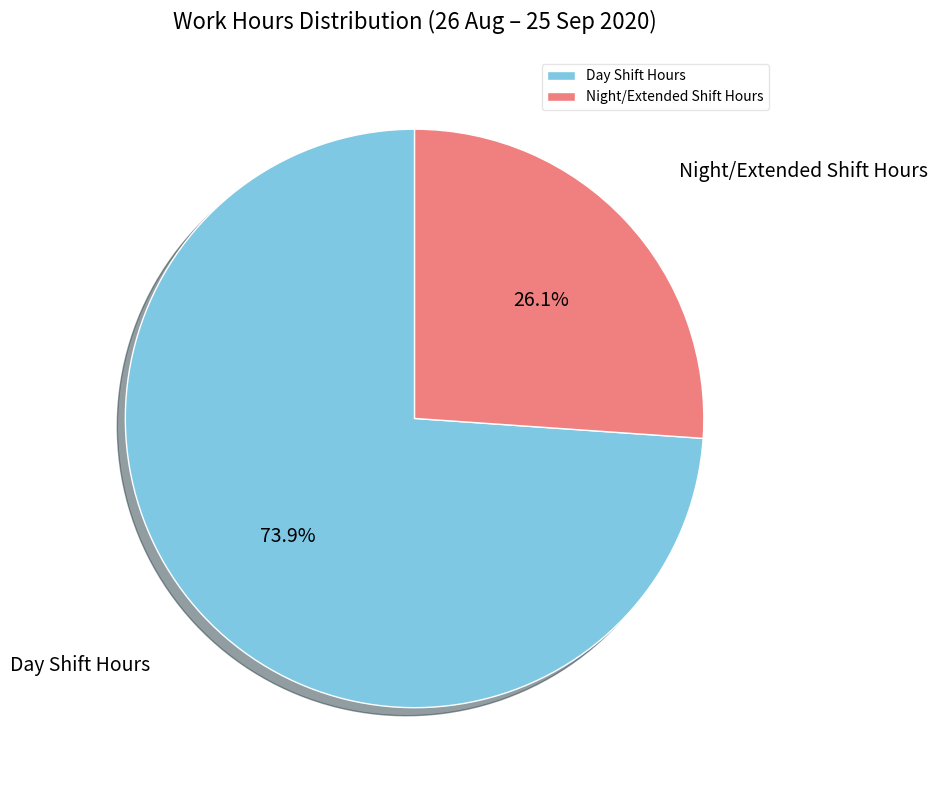

Which slice is the smallest?

Night/Extended Shift Hours